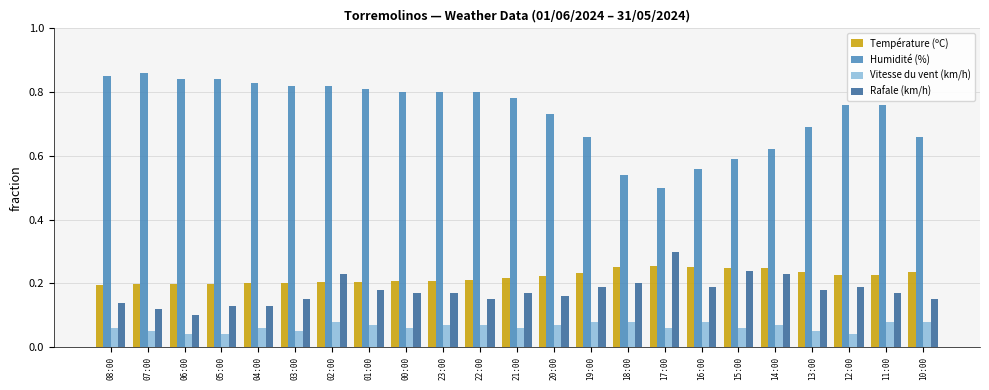

At how many categories does at least one series exceed 0?

23